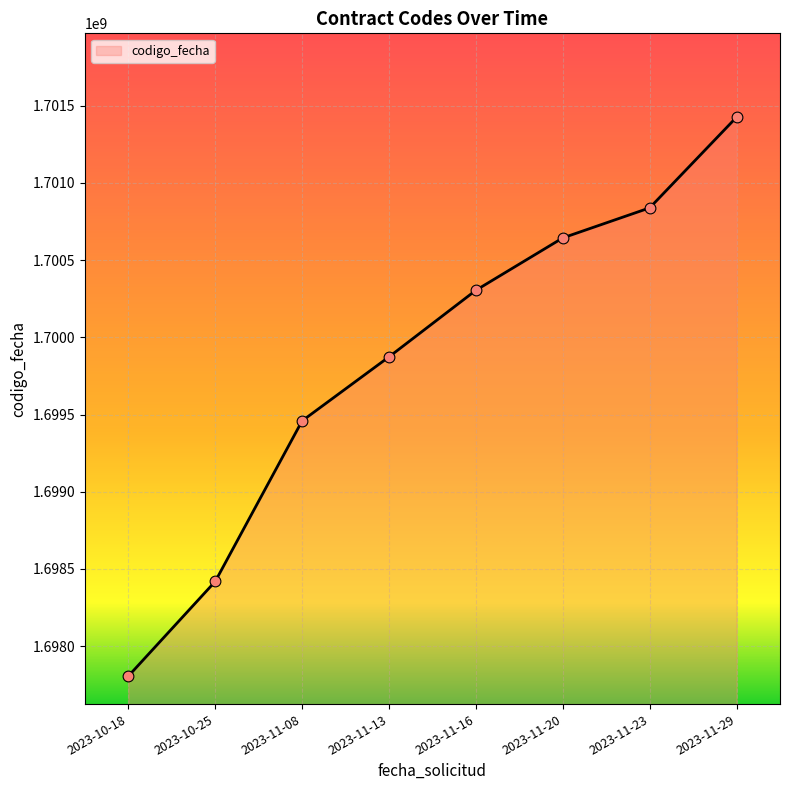

What is the change in value from 2023-10-25 to 2023-11-20?

+2224589